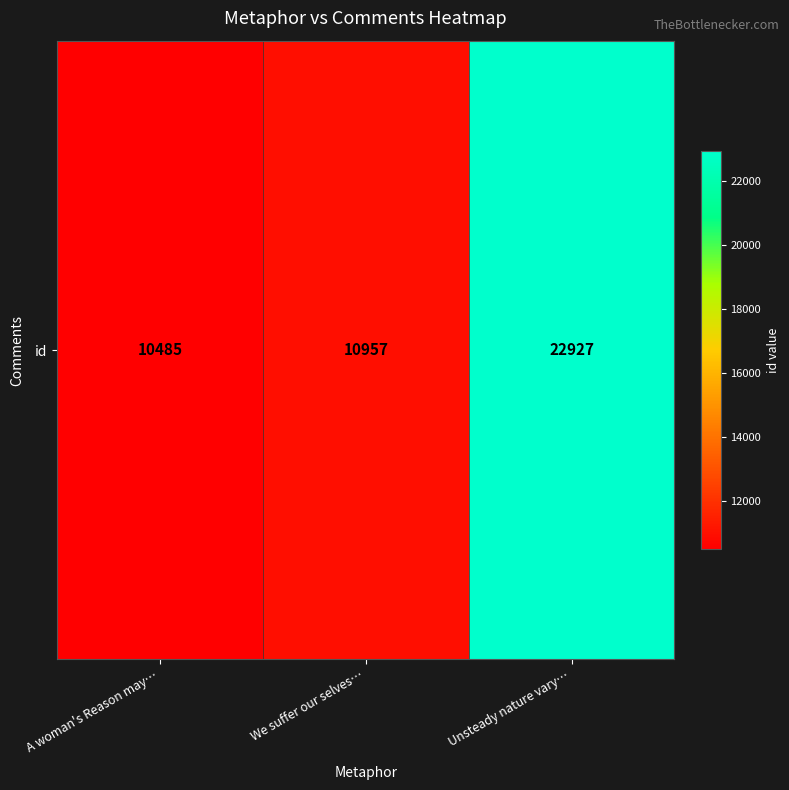

What is the sum of all values?

44369